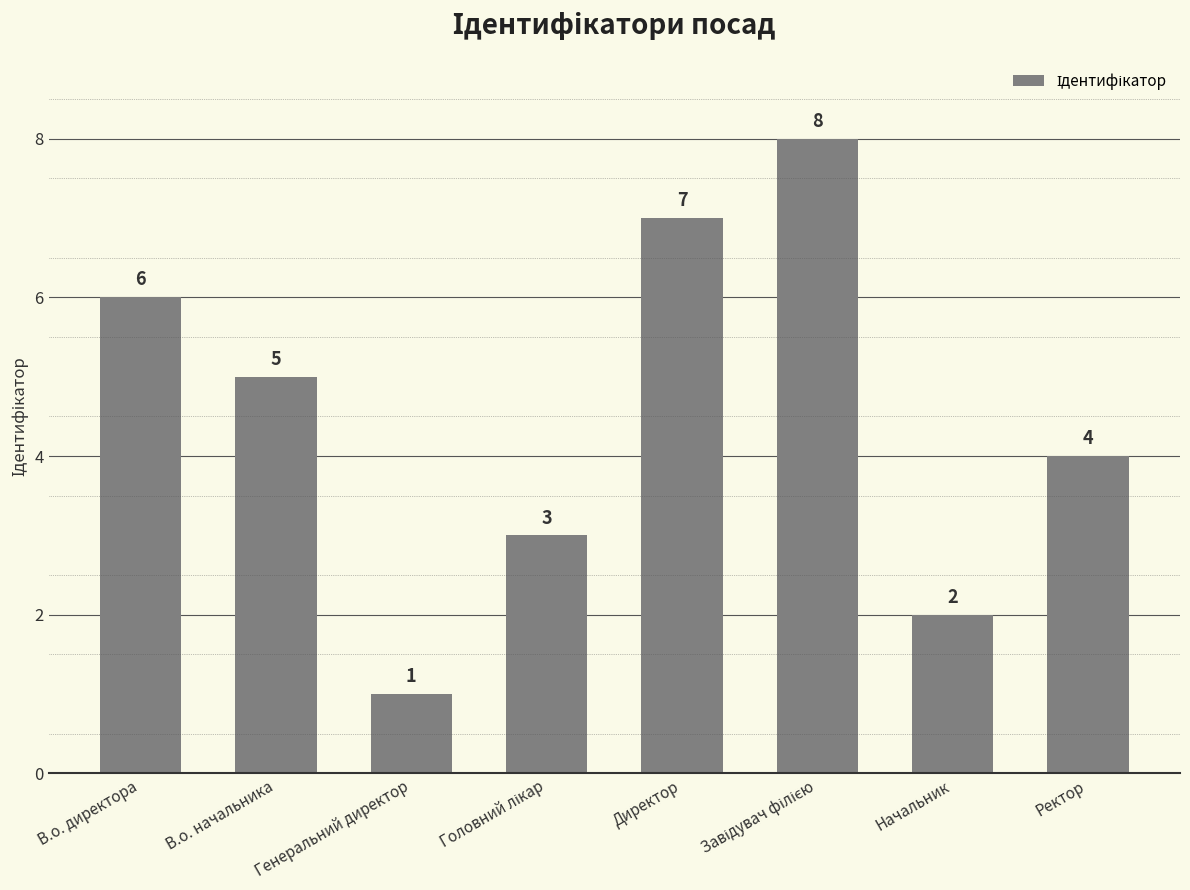

What is the value of the 4th bar from the left?

3